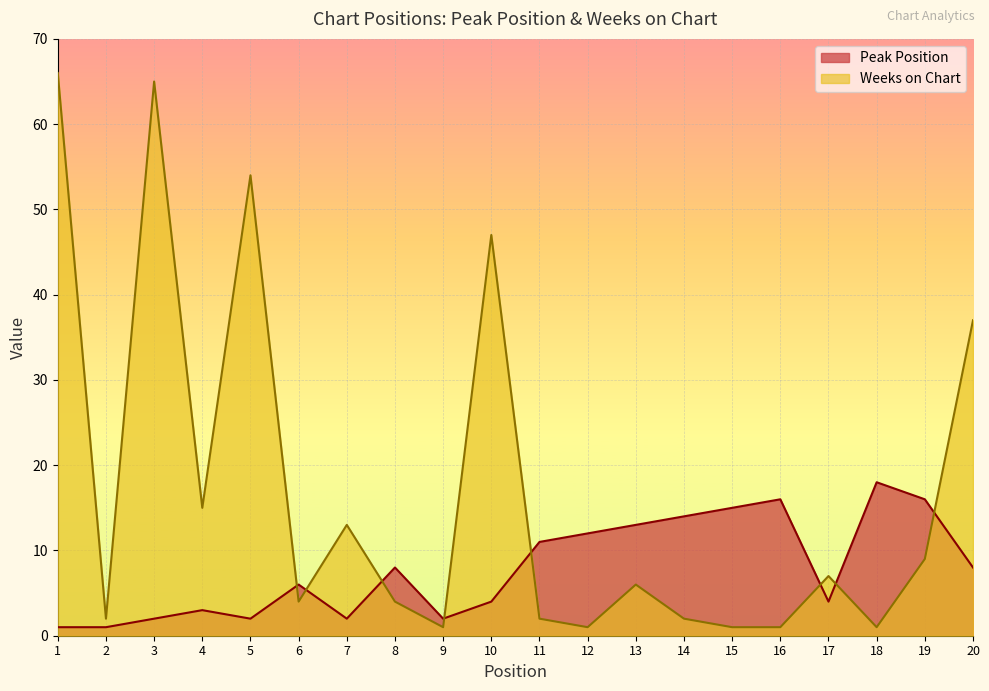

Is it true that Peak Position equals 3 at 12?

False